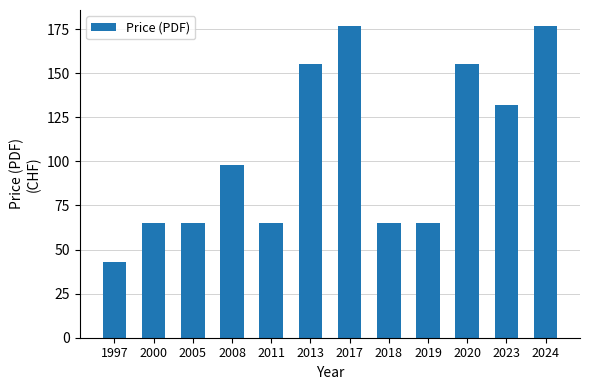

At which label is the value closest to 110?

2008